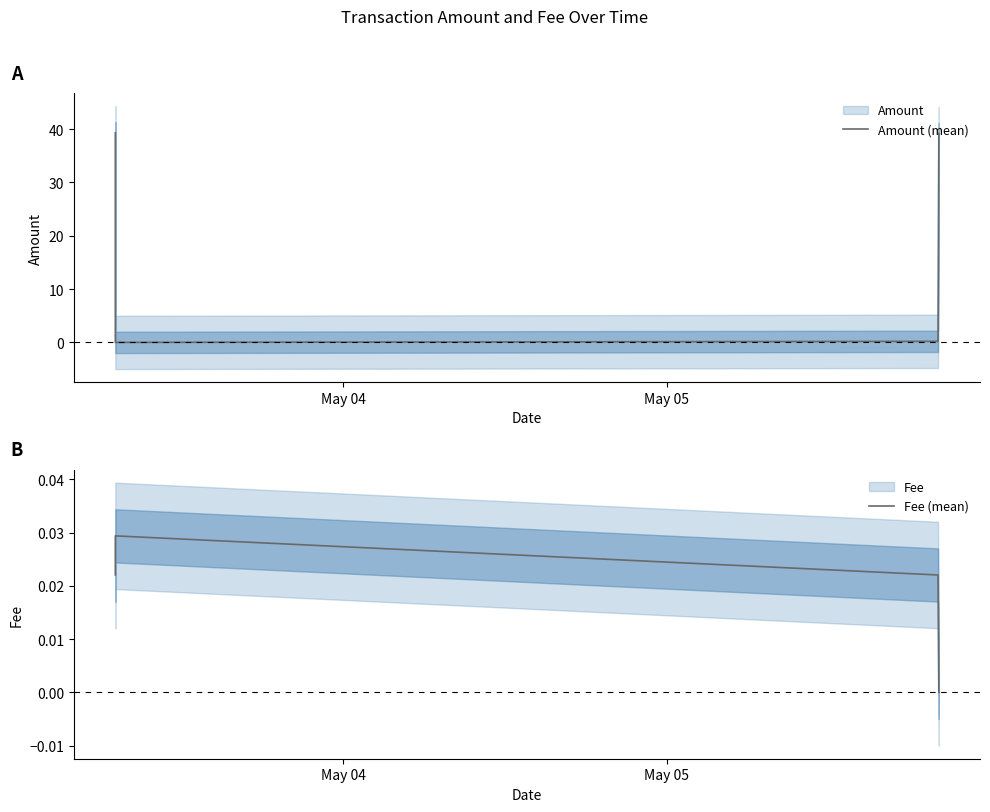

At which category does Amount (mean) reach its first local valley?

May 05